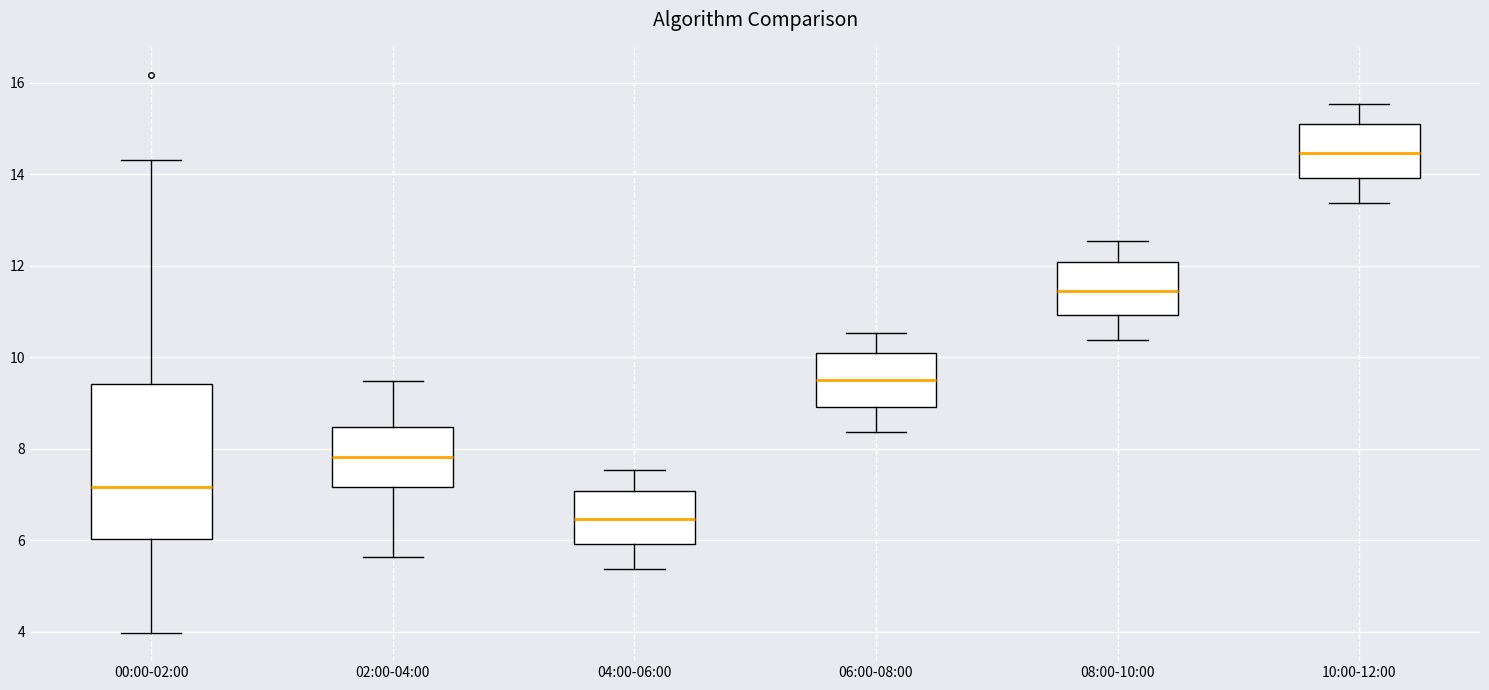

Where does the lower whisker of the box for 08:00-10:00 end on the y-axis? The values are not printed on the chart, so give them approximately, as read against the axis.

10.4